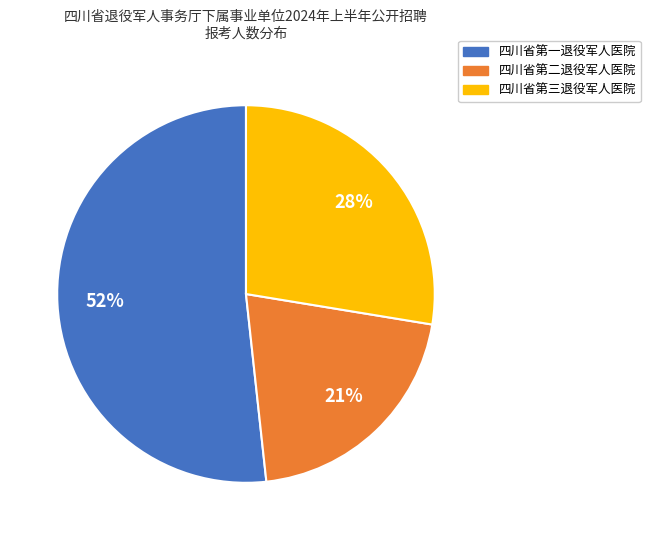

Combined, do 四川省第二退役军人医院 and 四川省第三退役军人医院 account for over 50%?

No